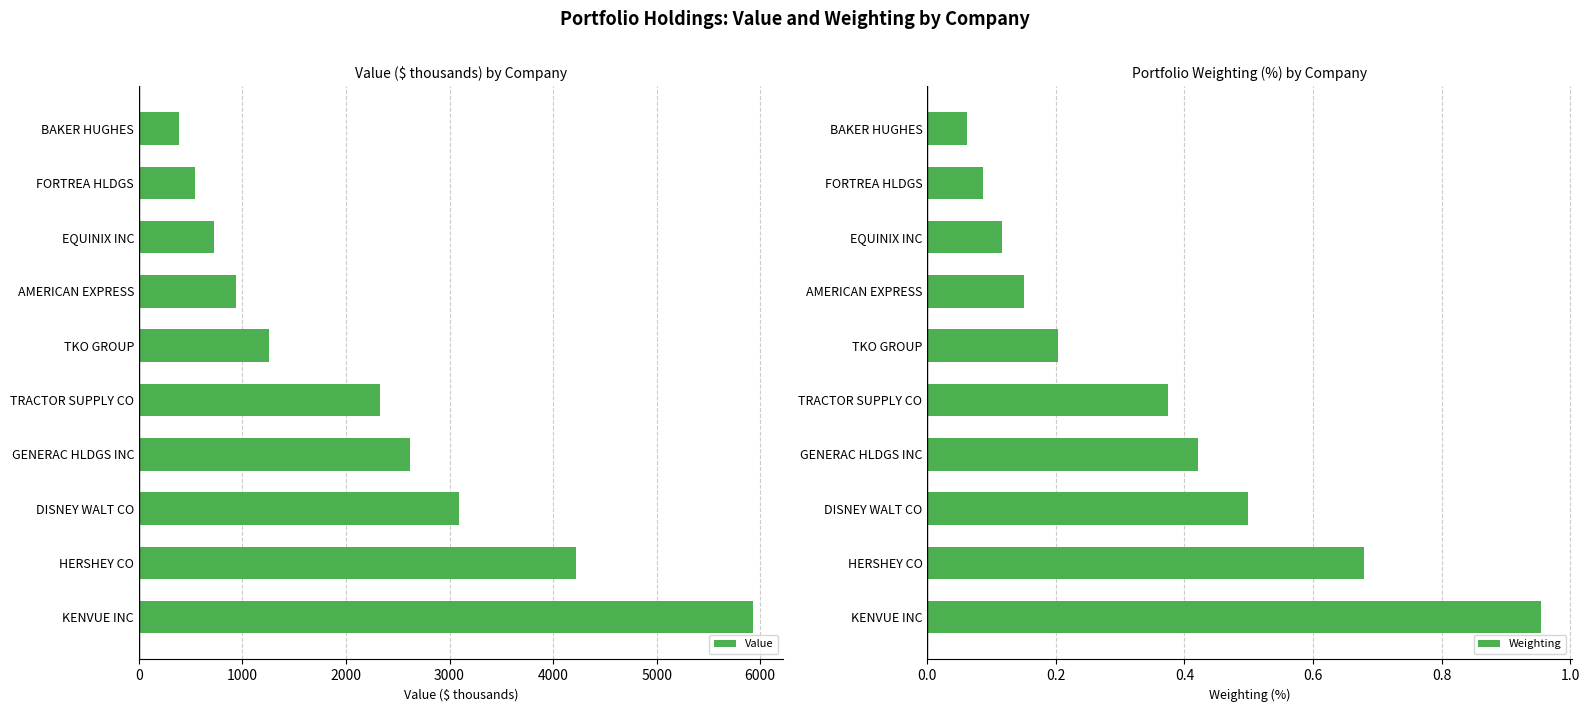

Reading left to right, what are all the values shown in this chart?

Value: 5928.0	4219.0	3095.0	2615.0	2326.0	1261.0	940.0	726.0	539.0	383.0
Weighting: 1.0	0.7	0.5	0.4	0.4	0.2	0.2	0.1	0.1	0.1